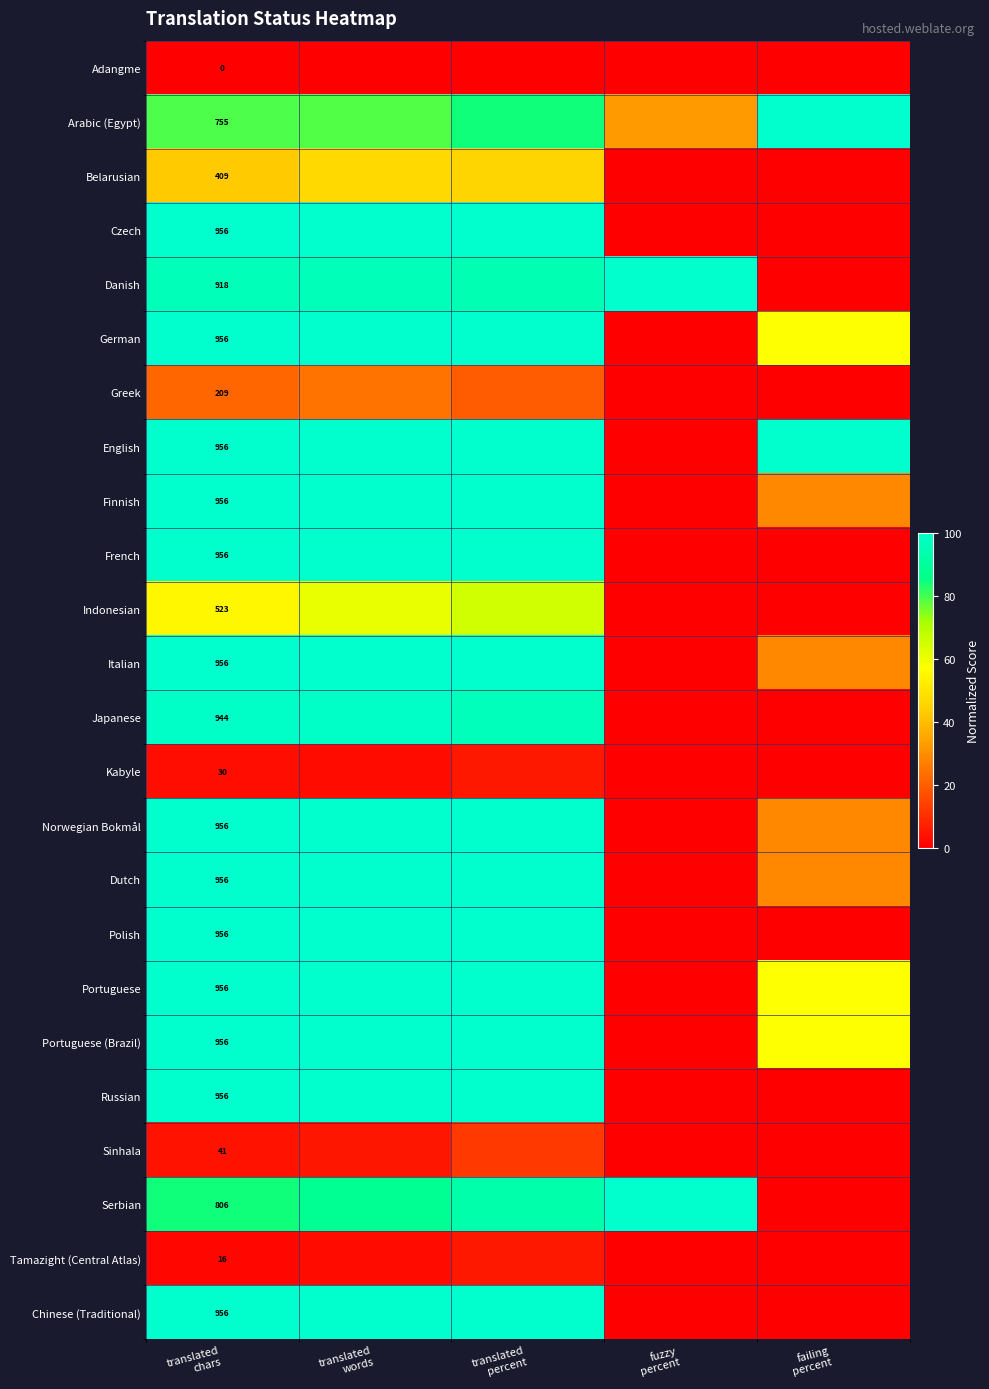

What is the maximum value shown in the chart?

100.0